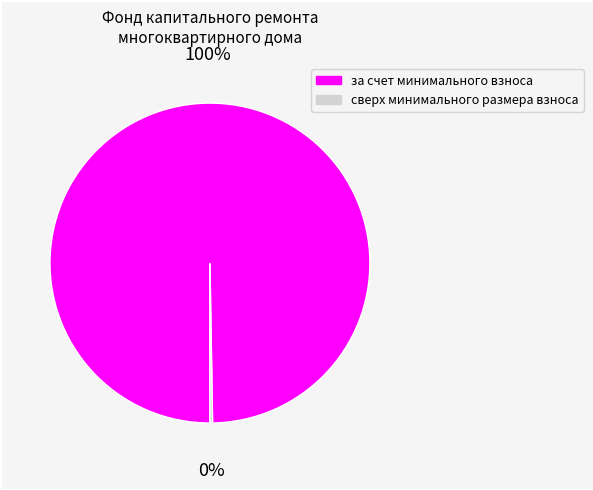

What is the largest slice in the pie chart?

за счет минимального взноса